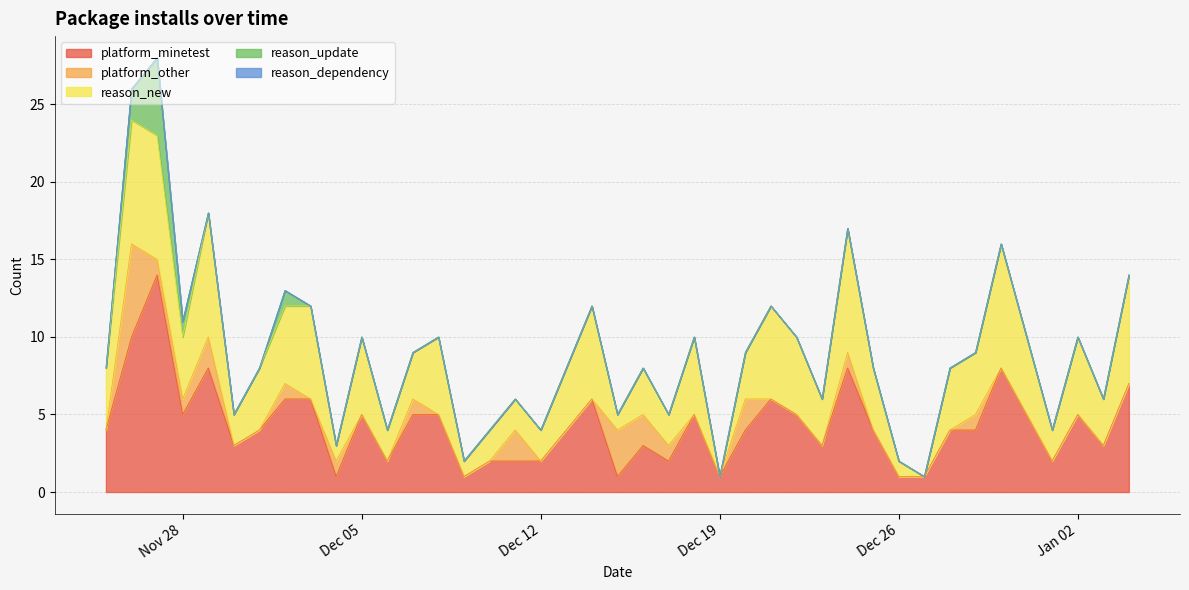

The value of platform_minetest at Dec 12 is 2. True or false?

True